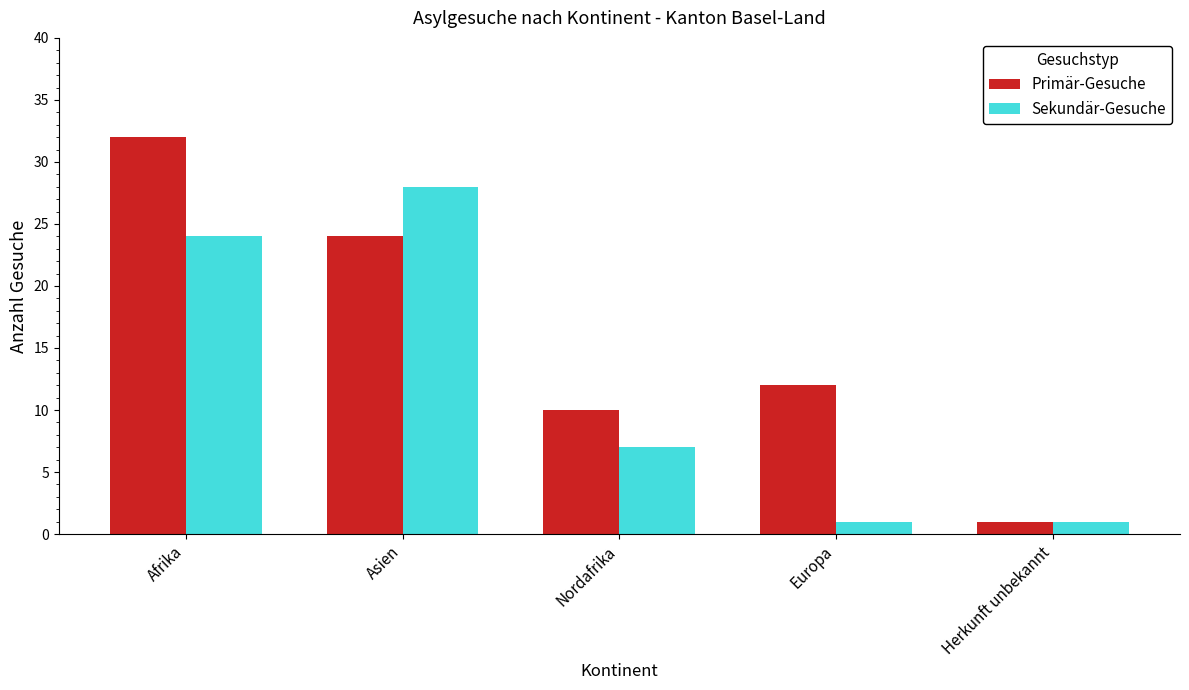

At which label is Sekundär-Gesuche closest to 14?

Nordafrika